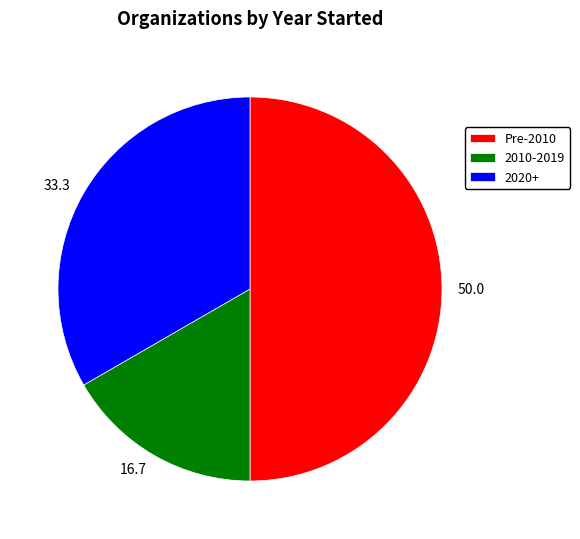

Does 16.7 account for over 50% of the chart?

No